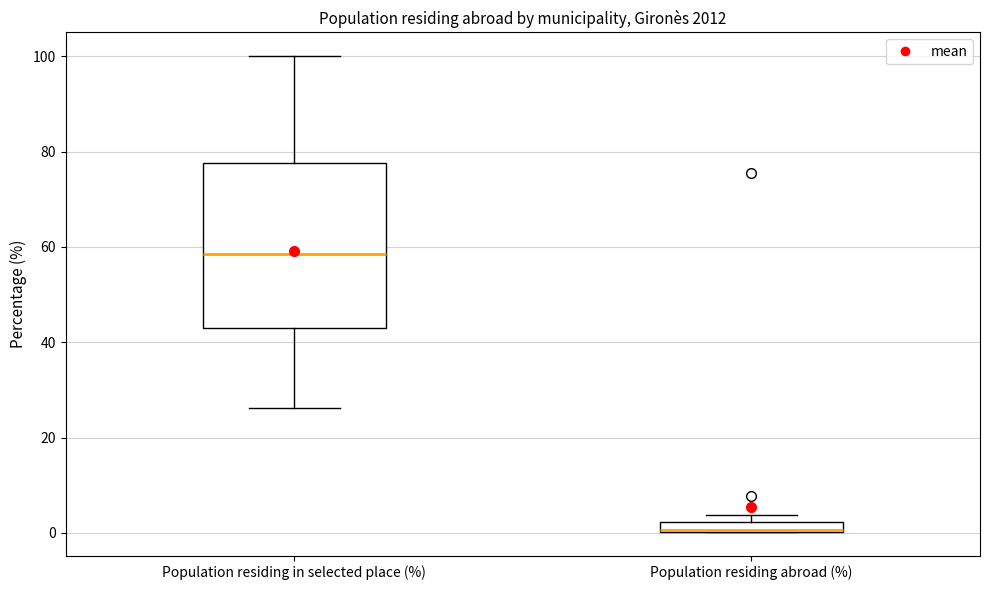

Where is the upper edge of the box for Population residing abroad (%) on the y-axis? The values are not printed on the chart, so give them approximately, as read against the axis.

2